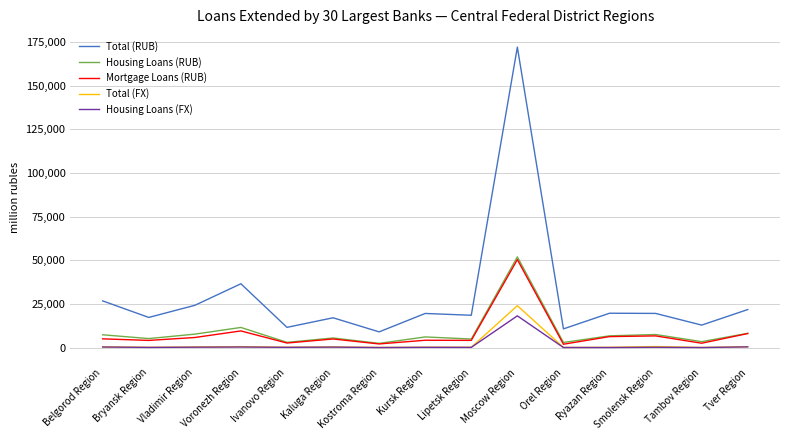

What is the maximum value shown in the chart?

172033